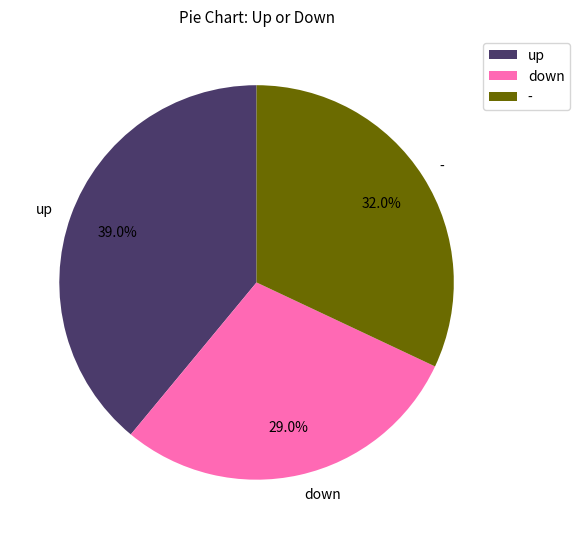

To the nearest percent, what is the average slice percentage?

33%